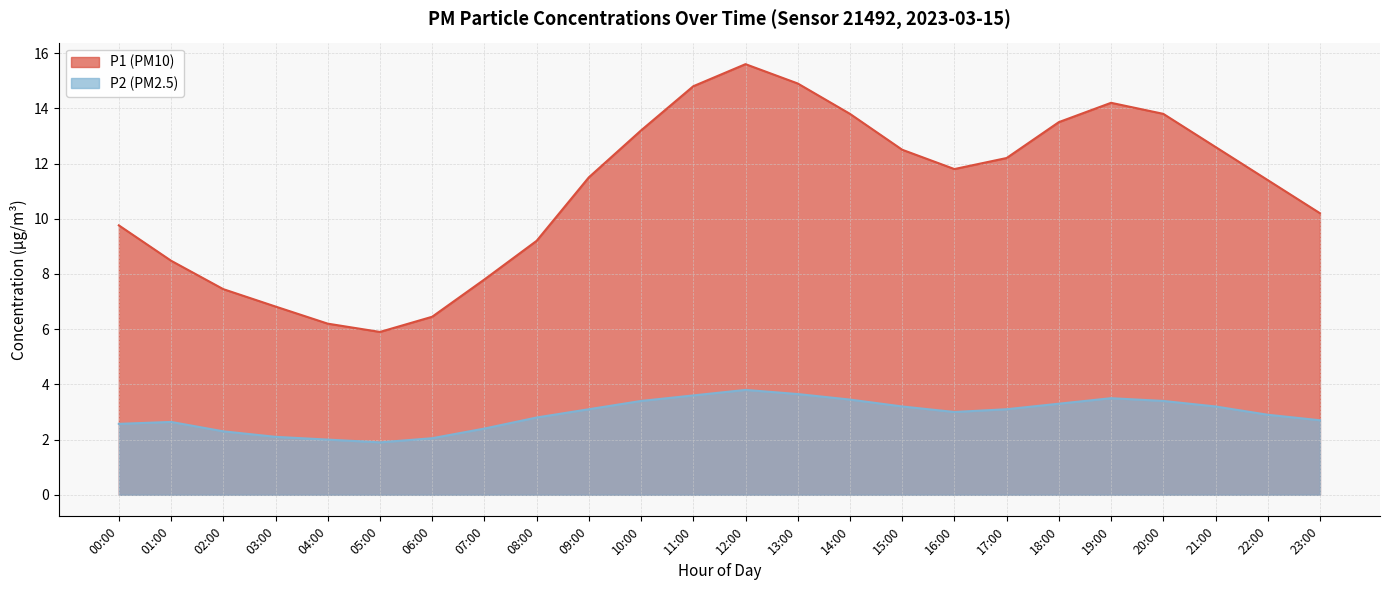

How many data points in P2 are less than 3?

11